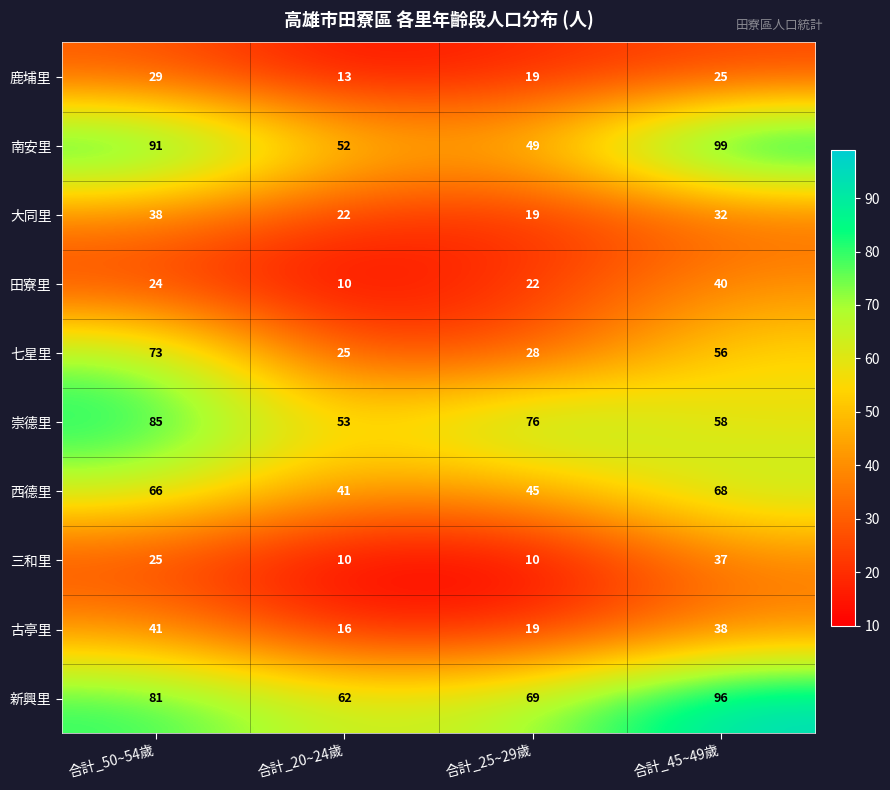

At which category is the sum across all series the highest?

合計_50~54歲